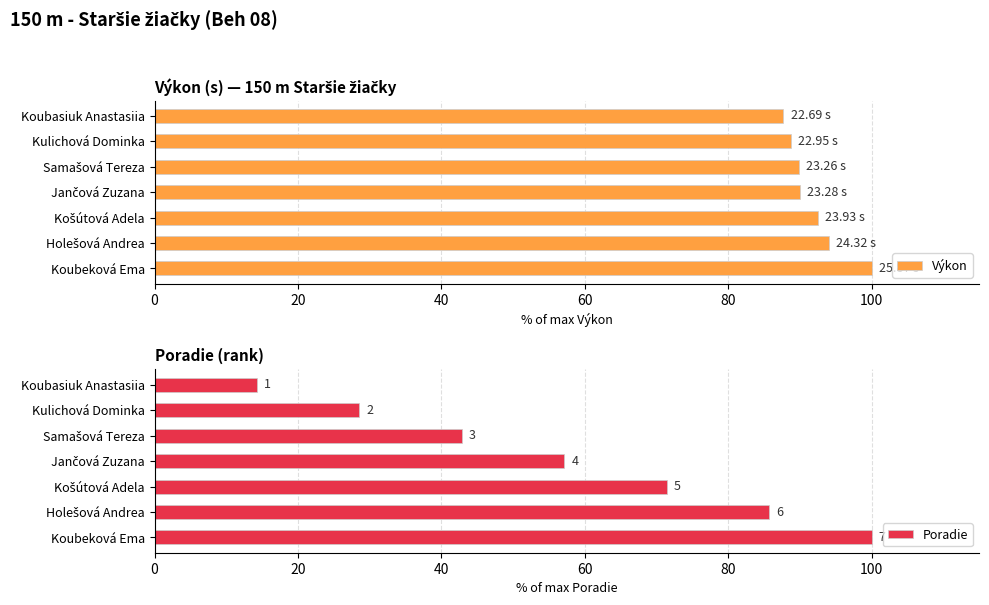

Reading left to right, extract all data points from this chart.

Výkon: 0=87.7	20=88.7	40=89.9	60=90.0	80=92.5	100=94.0	120=100.0
Poradie: 0=14.3	20=28.6	40=42.9	60=57.1	80=71.4	100=85.7	120=100.0